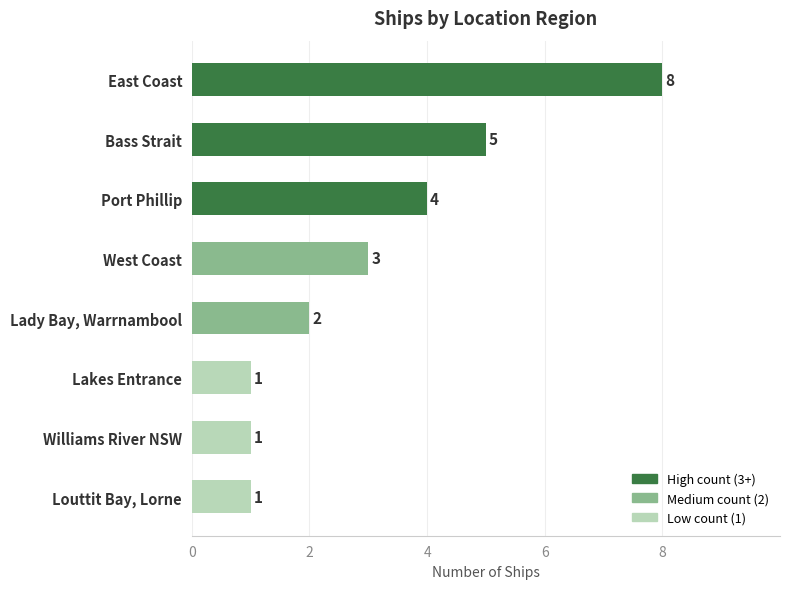

What is the ratio of the value at East Coast to the value at Bass Strait?

1.6